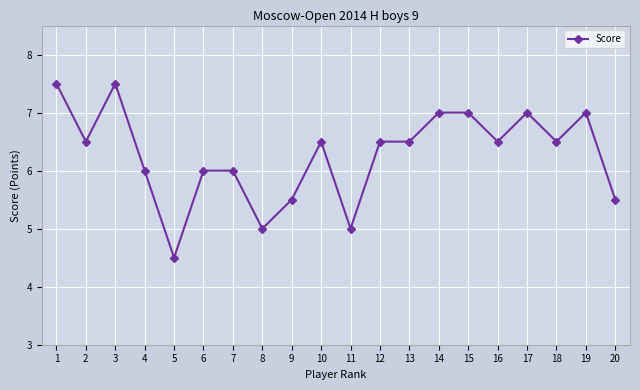

Read the value at 19.

7.0